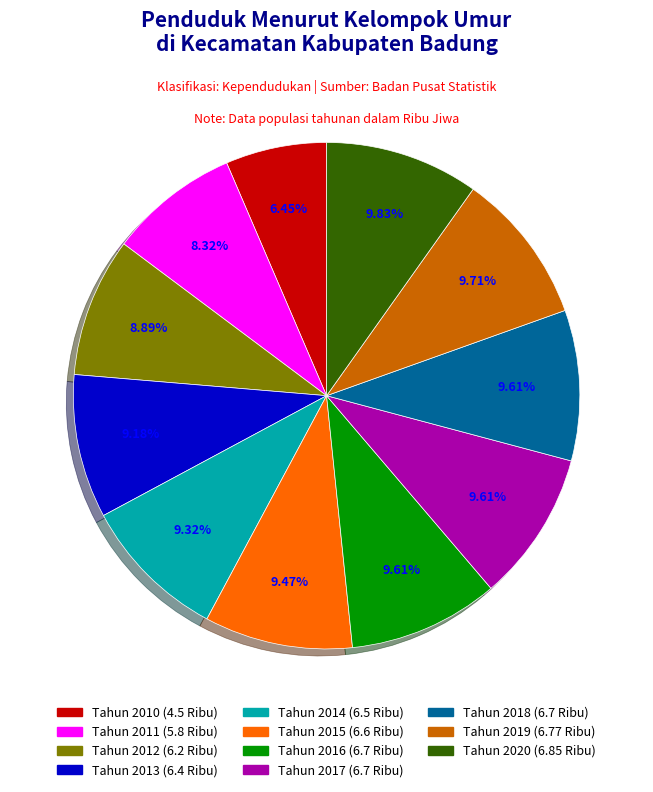

To the nearest percent, what is the combined percentage of Tahun 2016 and Tahun 2018?

19%